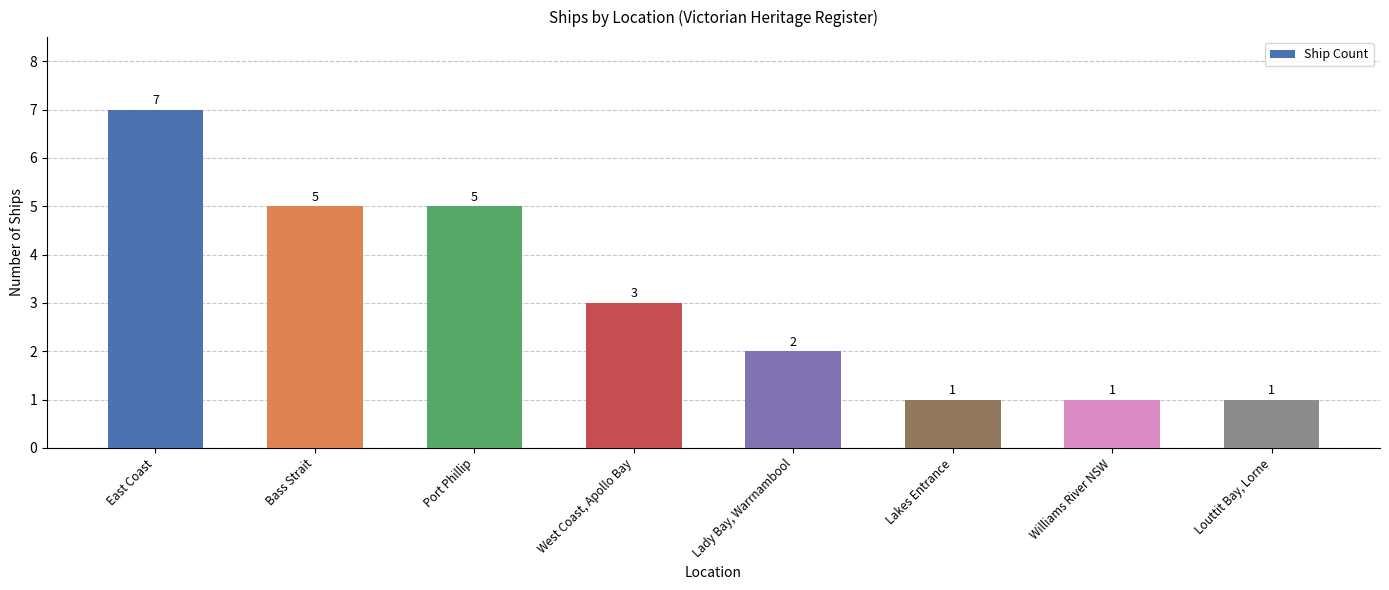

Approximately how many times larger is the value at Lady Bay, Warrnambool compared to Williams River NSW?

2.0